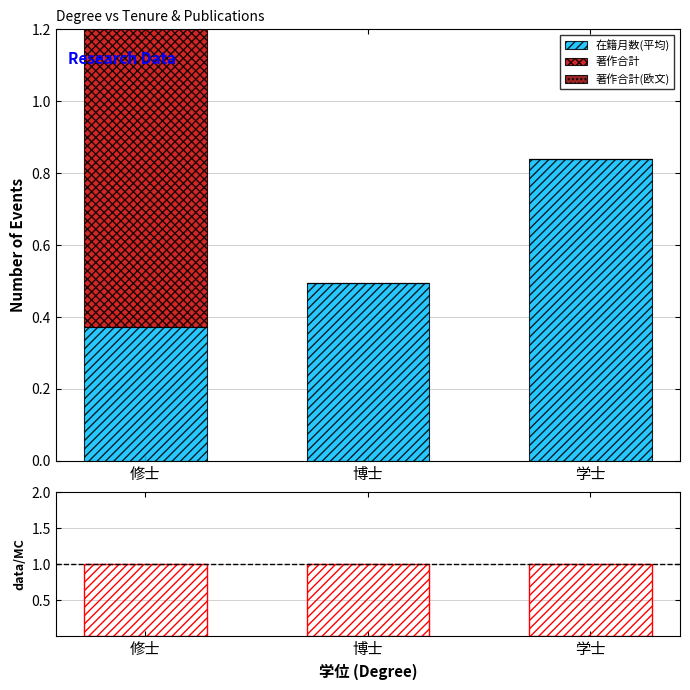

What is the sum of the 在籍月数(平均) values at 修士 and 博士?

0.9